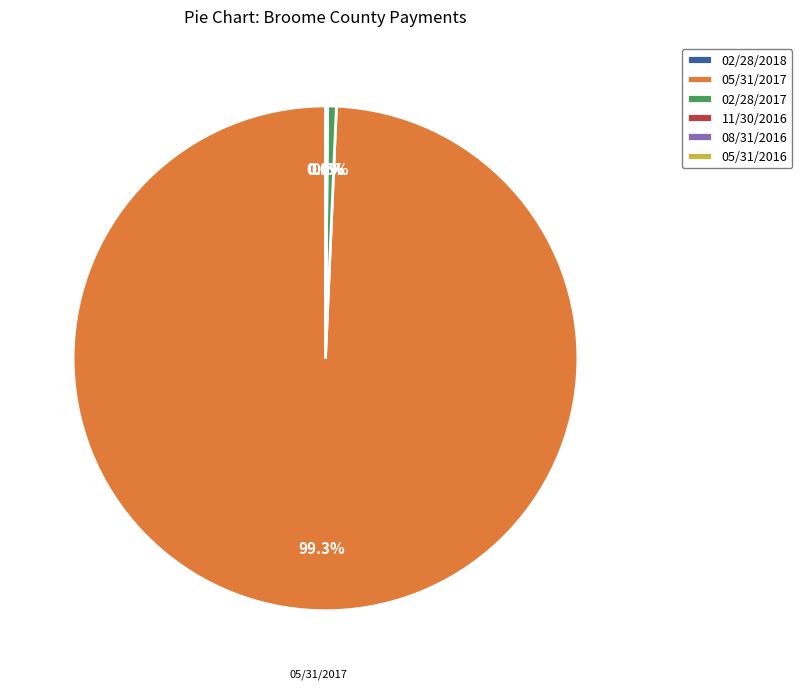

What percentage is NOT represented by 02/28/2017?

99.4%